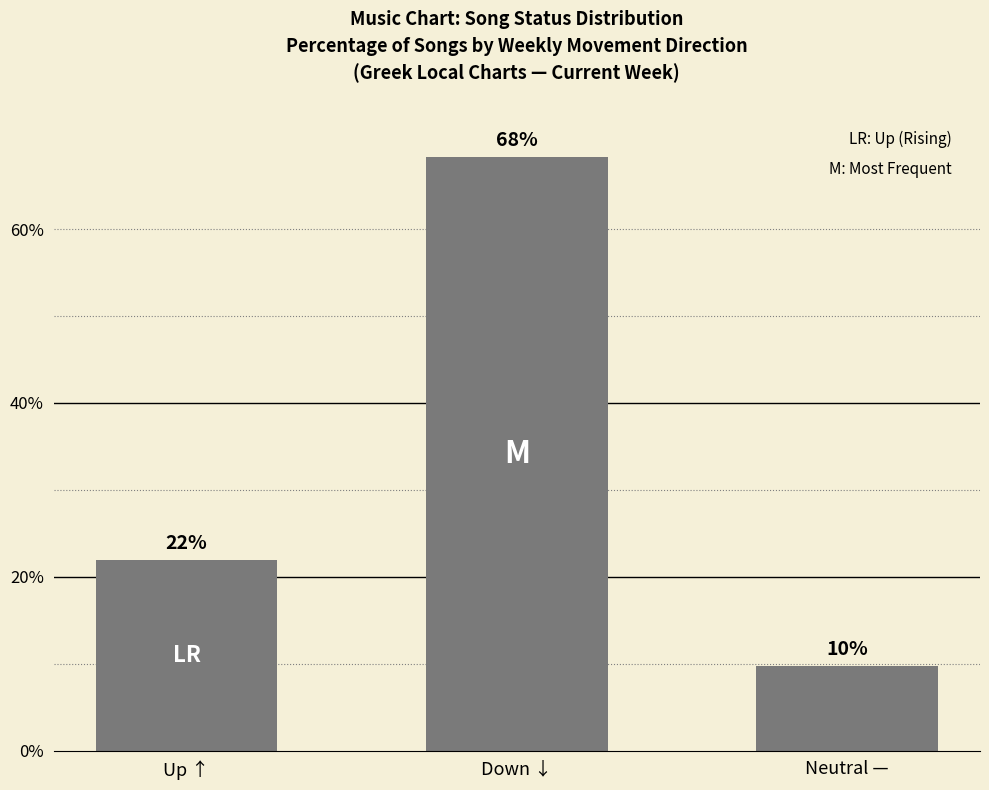

What is the maximum value shown in the chart?

68.3